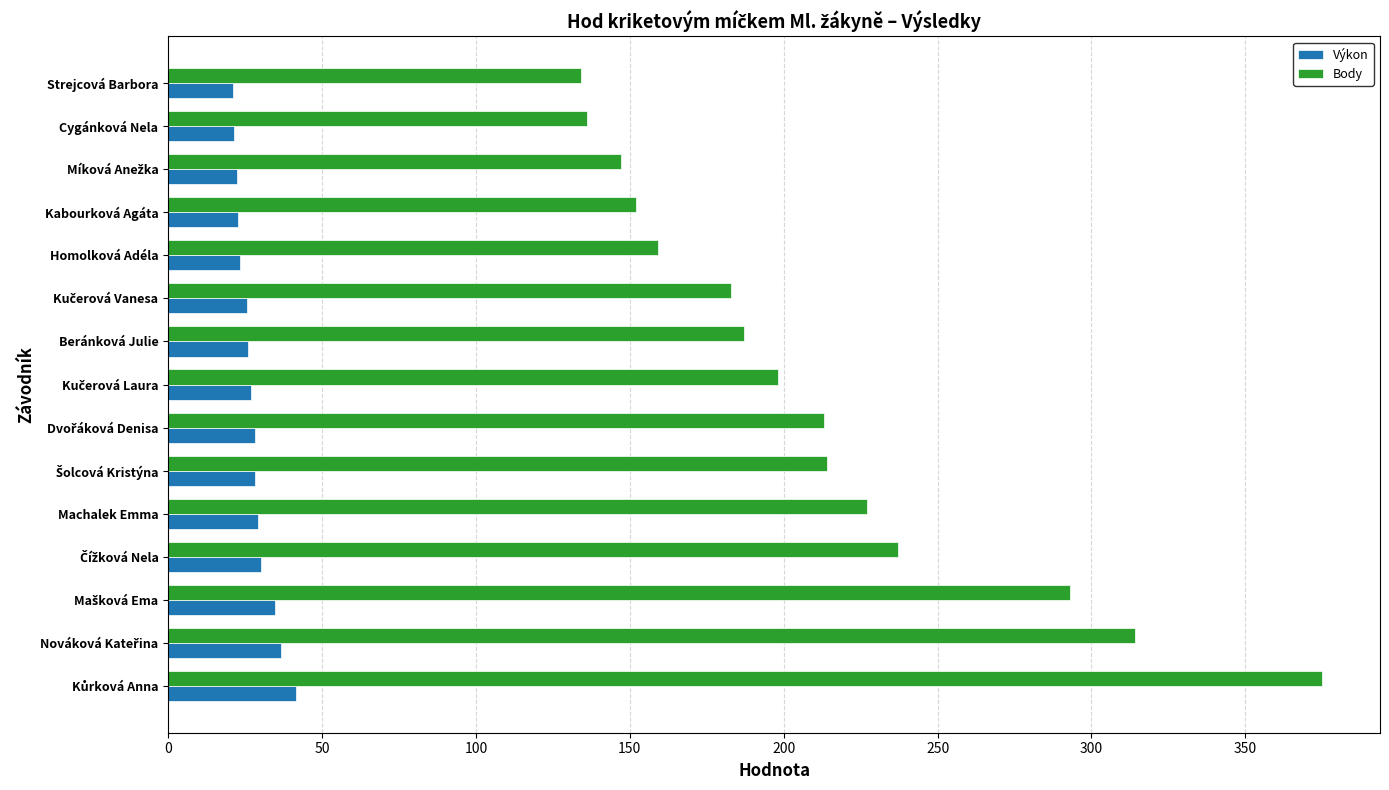

The Body series shows 159.0 at Homolková Adéla. True or false?

True